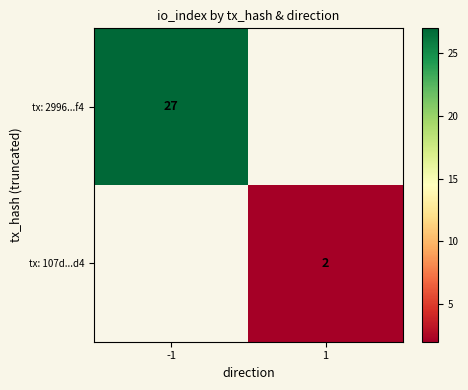

The value of tx: 2996...f4 at -1 is 27. True or false?

True